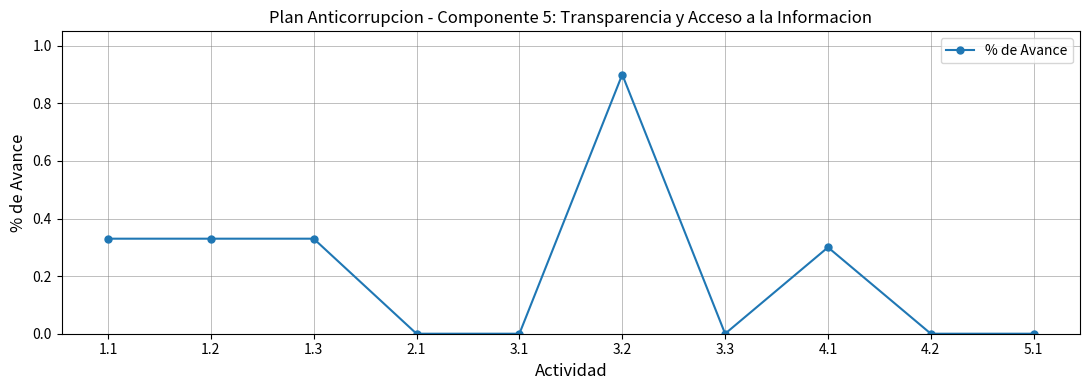

What is the difference between the values at 3.2 and 2.1?

0.9